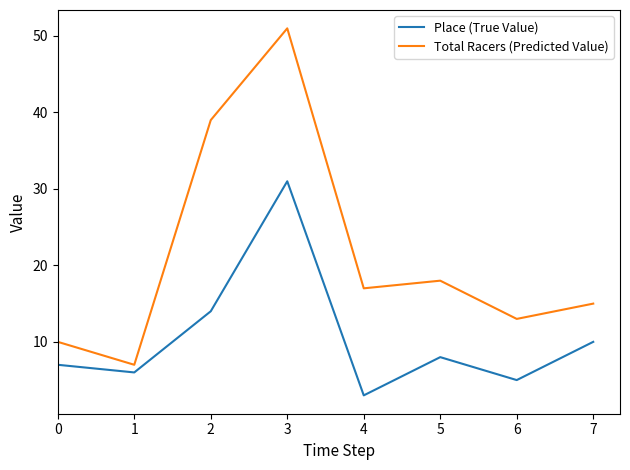

True or false: Place (True Value) and Total Racers (Predicted Value) intersect in this chart.

False